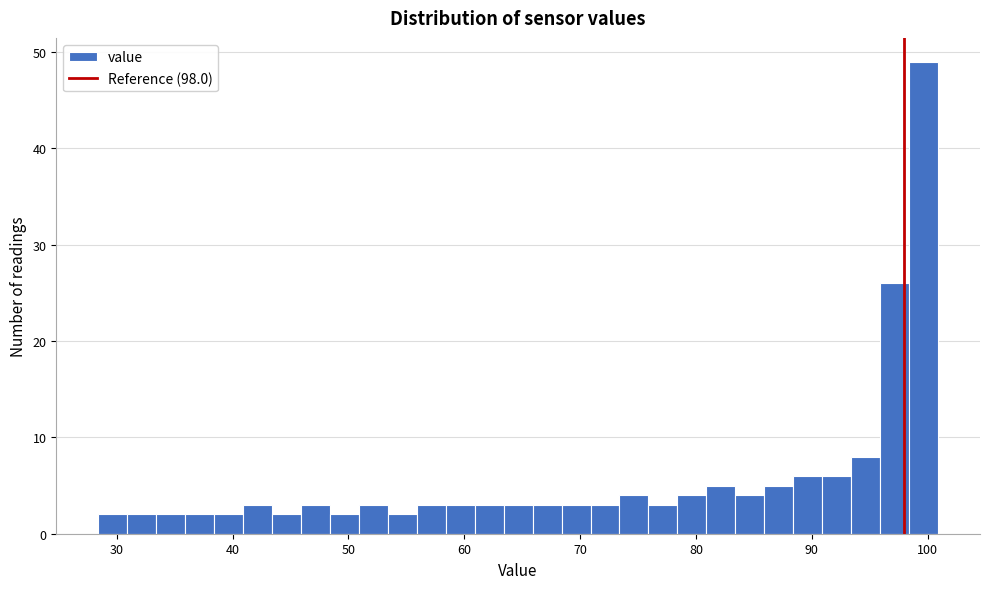

Read against the x-axis, roughly where is the centre of the tallest bar?

100